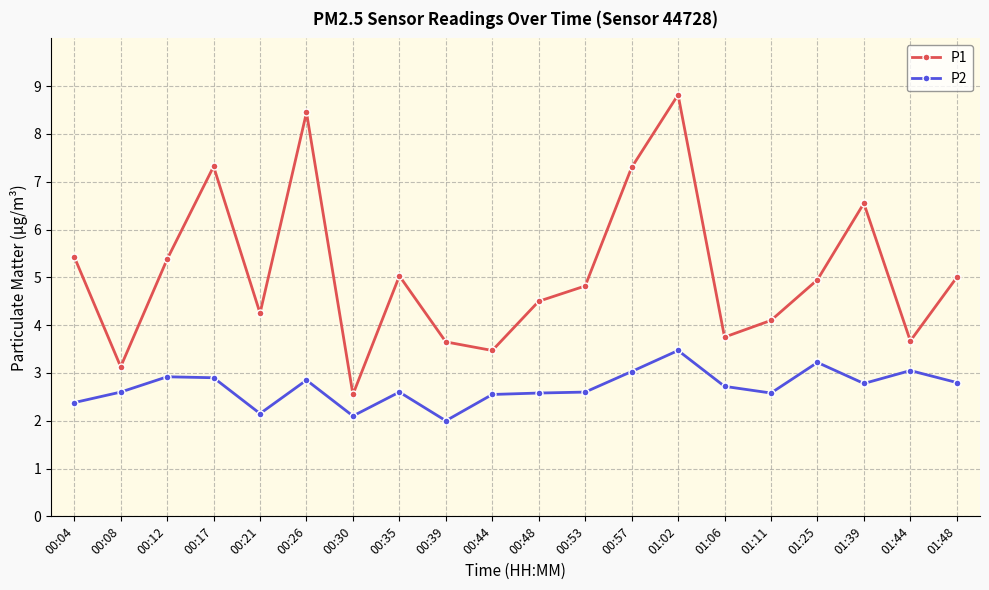

What is the approximate value of P1 at 00:04?

5.4